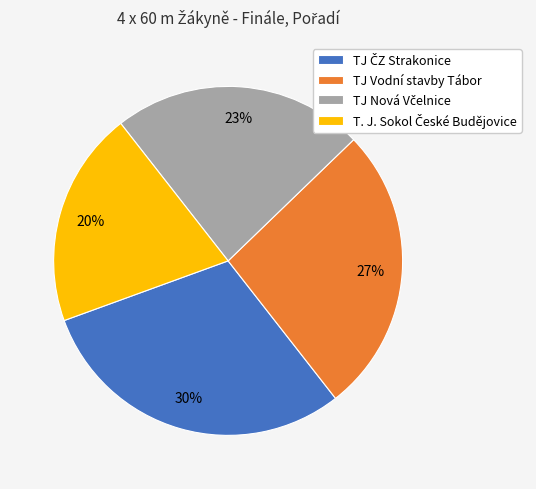

To the nearest percent, what is the average slice percentage?

25%